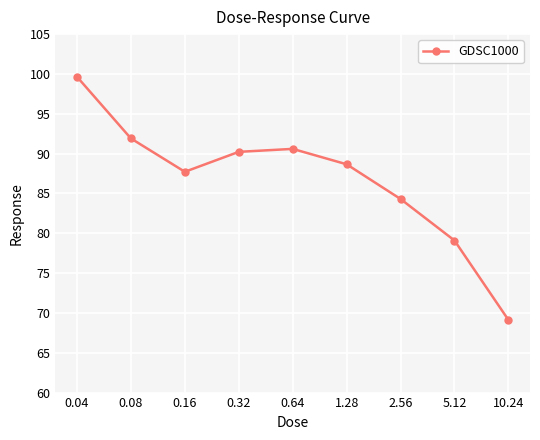

List the labels in order of value, largest first.

0.04, 0.08, 0.64, 0.32, 1.28, 0.16, 2.56, 5.12, 10.24